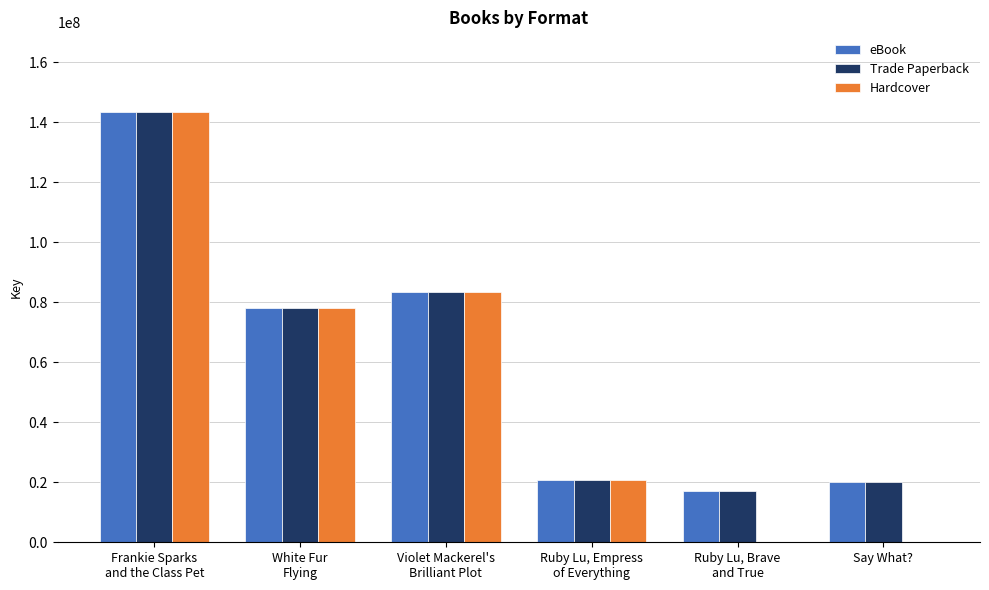

At which category is the sum across all series the highest?

Frankie Sparks
and the Class Pet